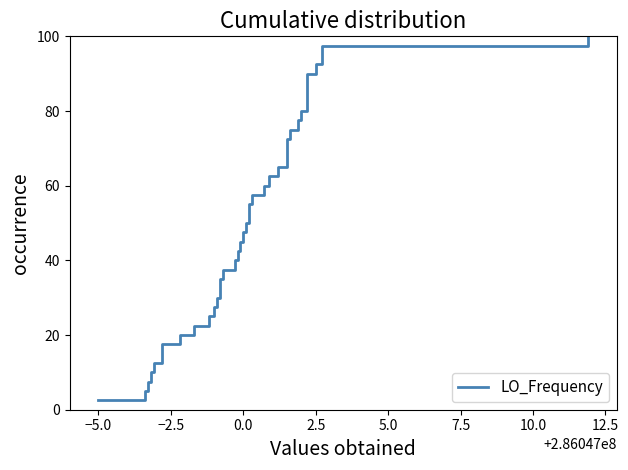

Reading left to right, list all the values displayed in this chart.

2.5	5.0	7.5	10.0	12.5	15.0	17.5	20.0	22.5	25.0	27.5	30.0	32.5	35.0	37.5	40.0	42.5	45.0	47.5	50.0	52.5	55.0	57.5	60.0	62.5	65.0	67.5	70.0	72.5	75.0	77.5	80.0	82.5	85.0	87.5	90.0	92.5	95.0	97.5	100.0